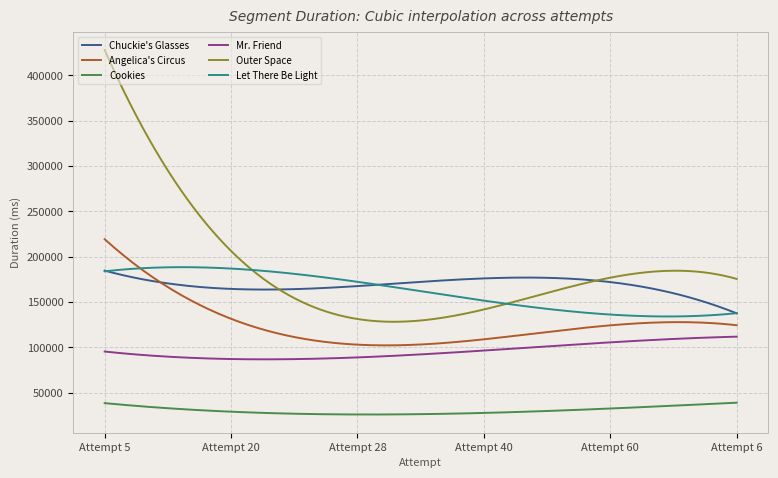

What is the minimum value for Cookies?

25780.2